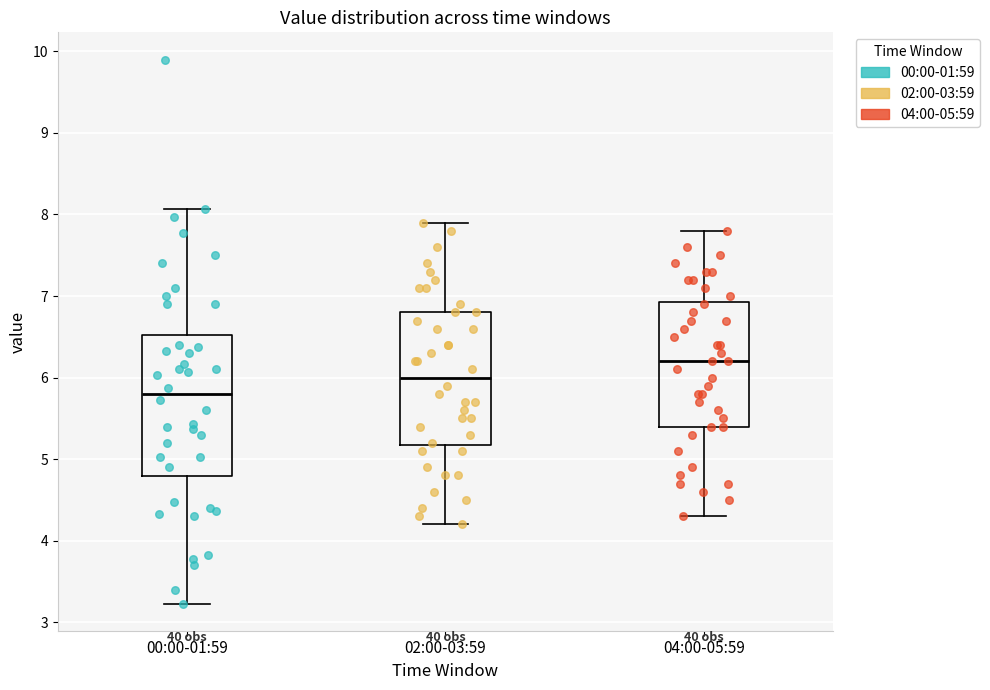

Where is the lower edge of the box for 04:00-05:59 on the y-axis? The values are not printed on the chart, so give them approximately, as read against the axis.

5.4